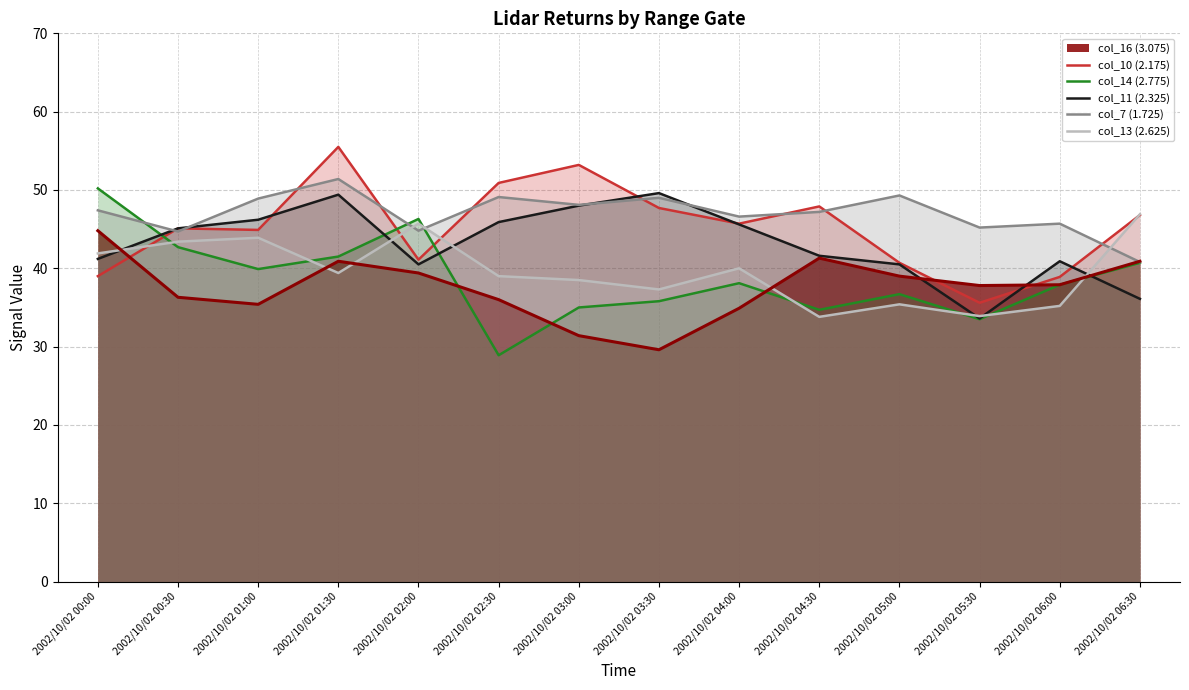

In col_13 (2.625), how many points are higher than both neighbors (excluding endpoints)?

4